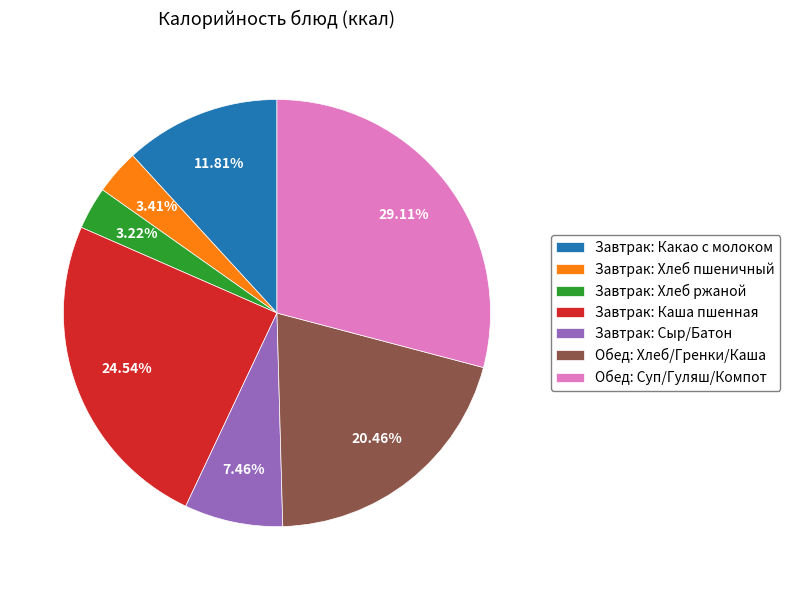

Which category has the biggest portion of the pie?

Обед: Суп/Гуляш/Компот